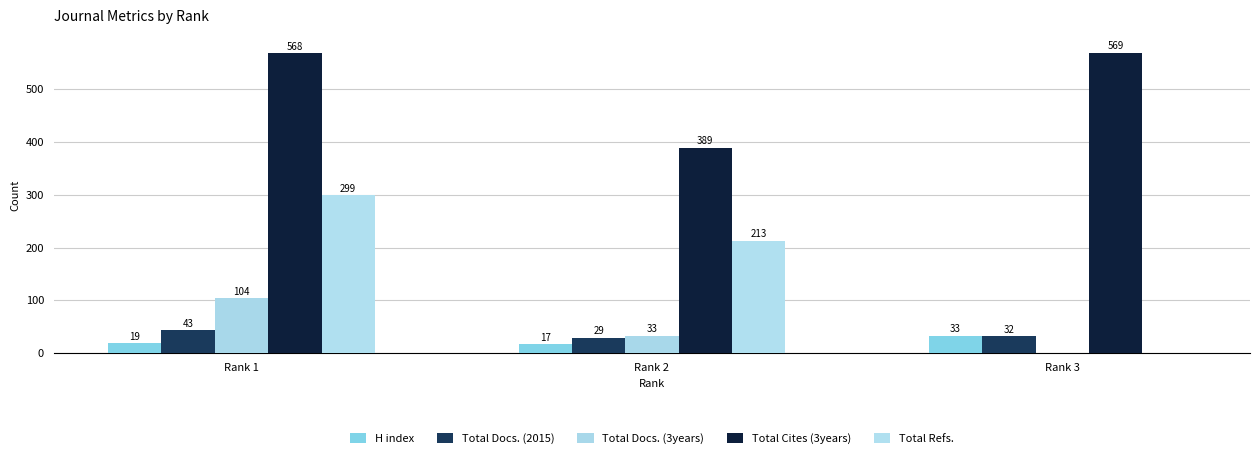

Reading left to right, extract all data points from this chart.

H index: Rank 1=19	Rank 2=17	Rank 3=33
Total Docs. (2015): Rank 1=43	Rank 2=29	Rank 3=32
Total Docs. (3years): Rank 1=104	Rank 2=33	Rank 3=0
Total Cites (3years): Rank 1=568	Rank 2=389	Rank 3=569
Total Refs.: Rank 1=299	Rank 2=213	Rank 3=0